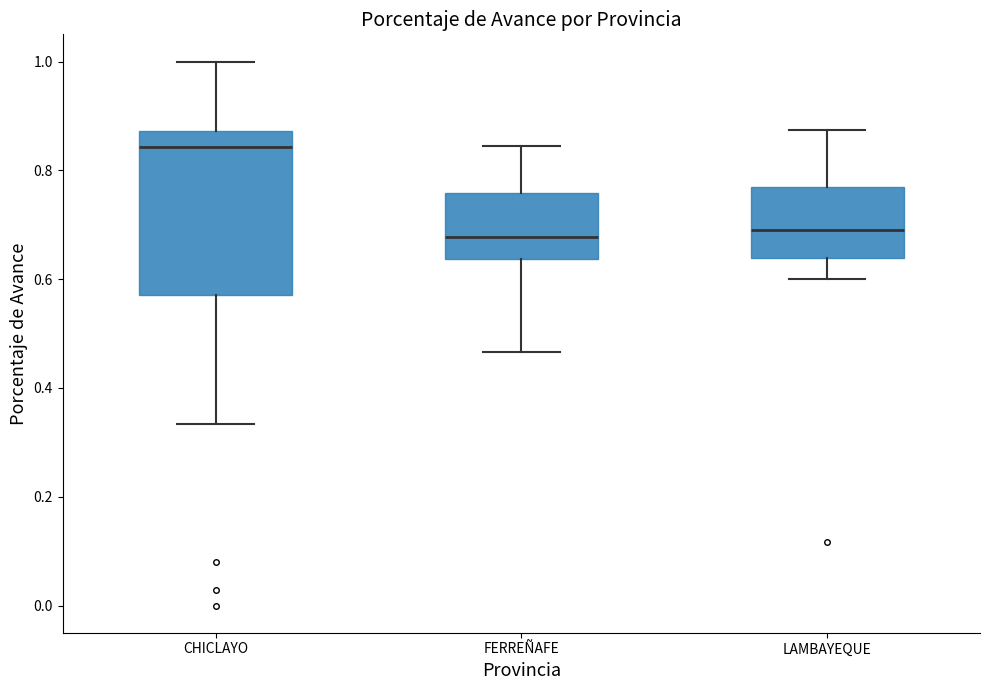

Where is the upper edge of the box for FERREÑAFE on the y-axis? The values are not printed on the chart, so give them approximately, as read against the axis.

0.76